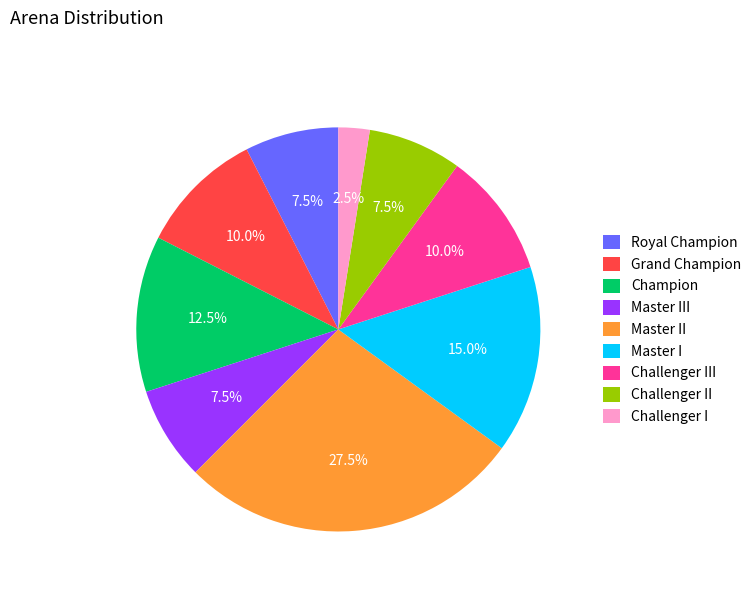

Is it true that Master I is 15% of the pie?

True